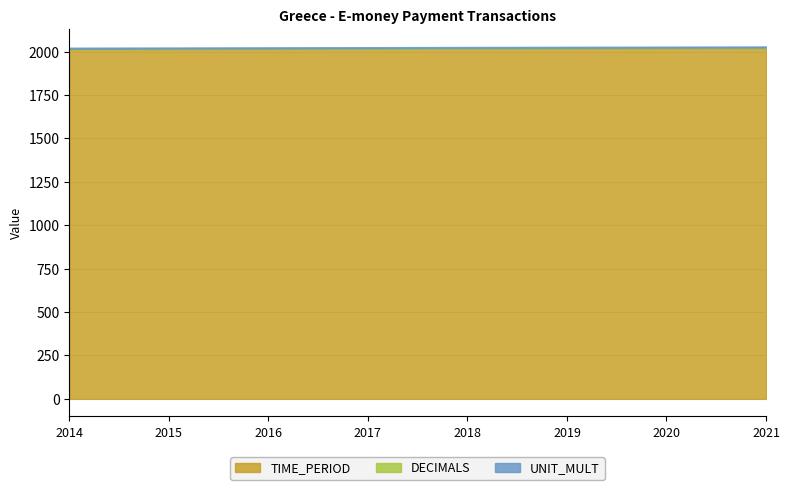

Rank the categories by TIME_PERIOD value from highest to lowest.

2021, 2020, 2019, 2018, 2017, 2016, 2015, 2014